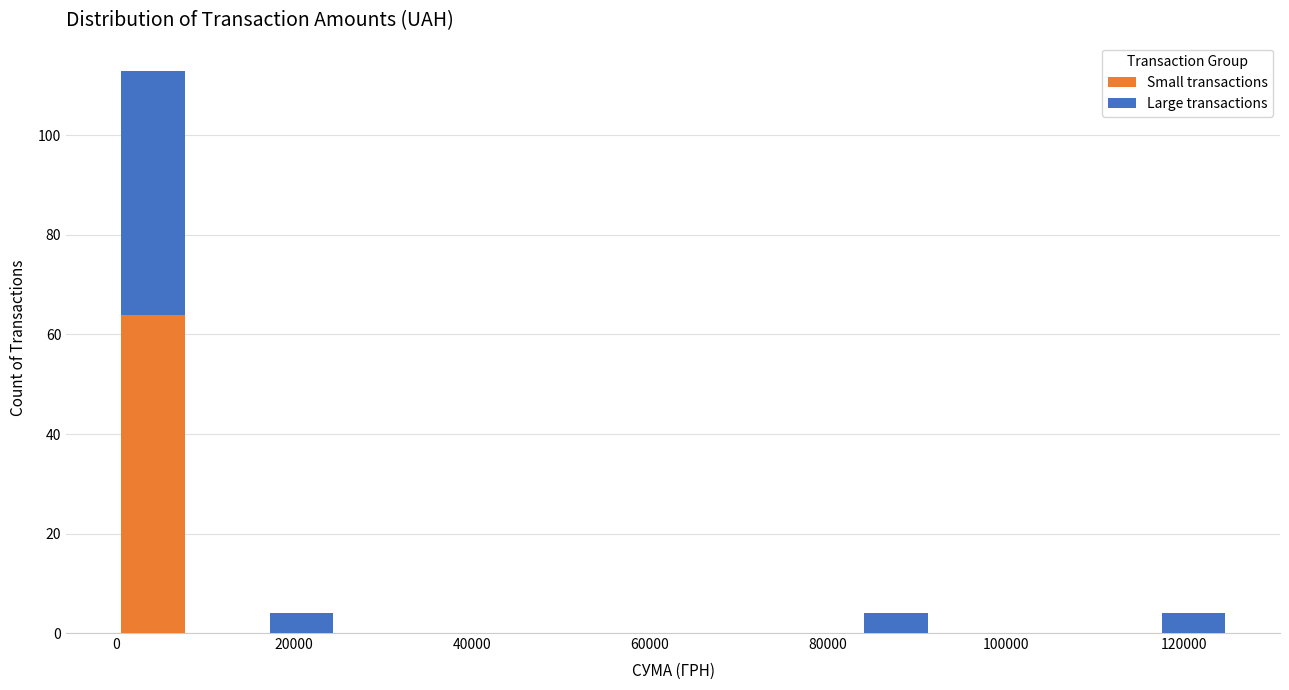

Reading left to right, transcribe this chart: for each stacked bar, give the range it covers on the x-axis and its total height. Neither the bar edges nor the heights are printed on the chart, so give them approximately, as read against the axes.

0 to 8000: 114
8000 to 16000: 0
16000 to 26000: 4
26000 to 34000: 0
34000 to 42000: 0
42000 to 50000: 0
50000 to 58000: 0
58000 to 66000: 0
66000 to 76000: 0
76000 to 84000: 0
84000 to 92000: 4
92000 to 100000: 0
100000 to 108000: 0
108000 to 116000: 0
116000 to 126000: 4